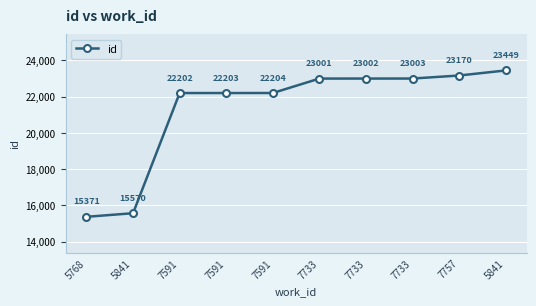

What is the label of the 4th point from the left?

7591